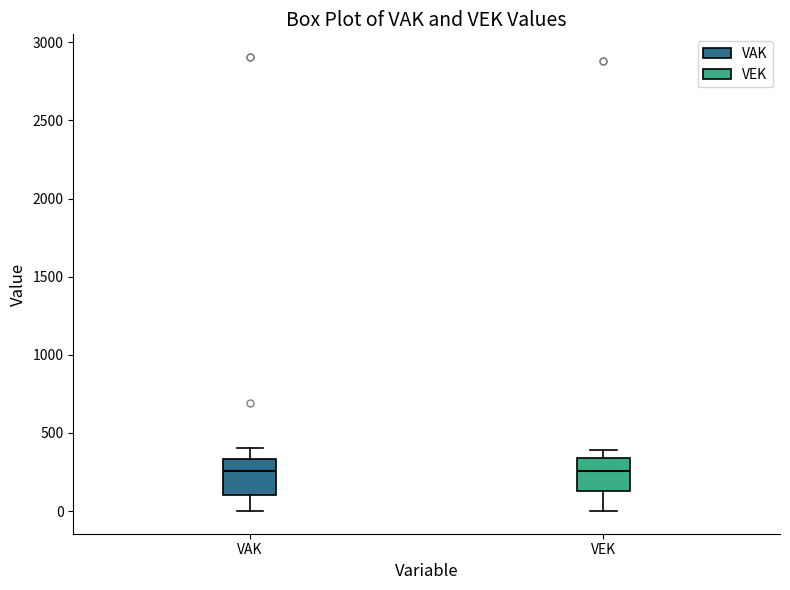

Reading left to right, transcribe this box plot: for each box, give where its median line is, the range the box spans, and where its two whiskers end, as read against the y-axis. The values are not printed on the chart, so give them approximately, as read against the axis.

VAK: median 250, box 100 to 350, whiskers 0 to 400
VEK: median 250, box 150 to 350, whiskers 0 to 400